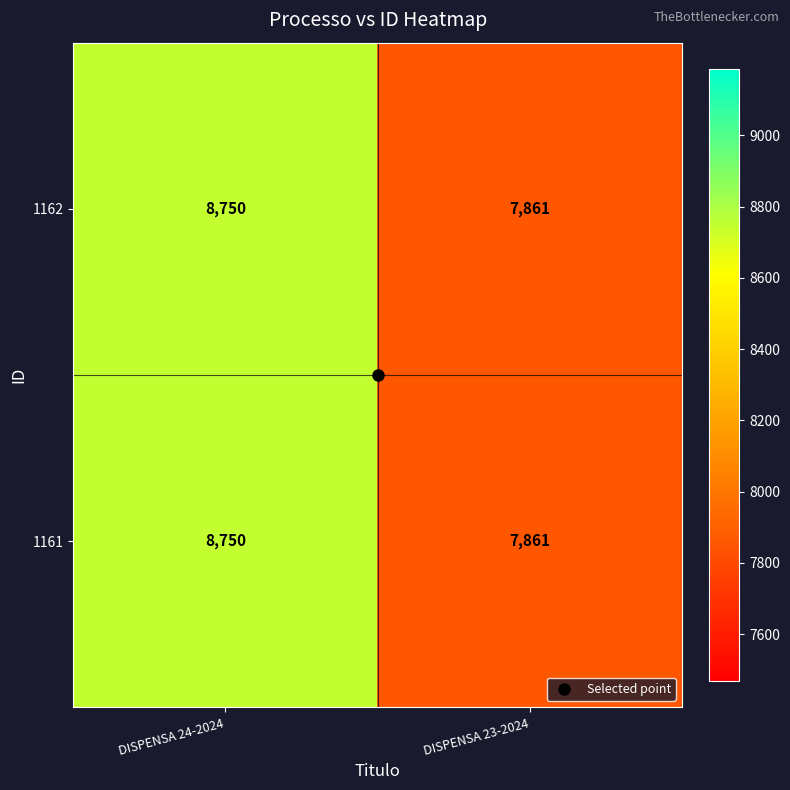

How many categories are shown in the chart?

2